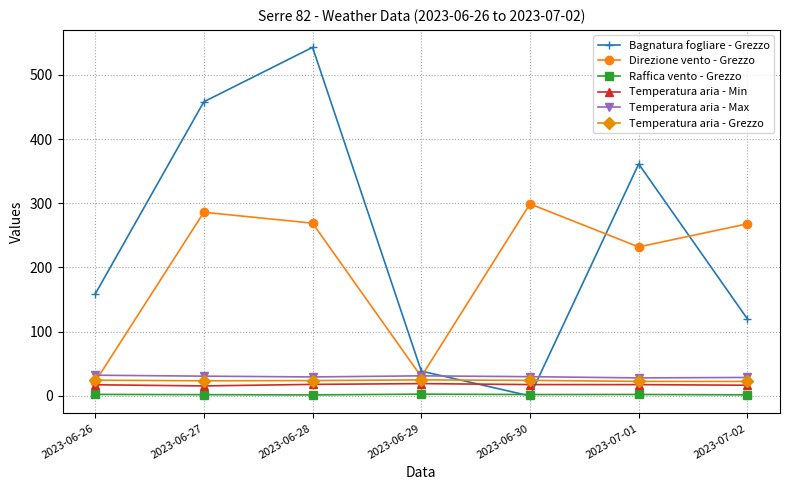

Does the chart have visible grid lines?

Yes